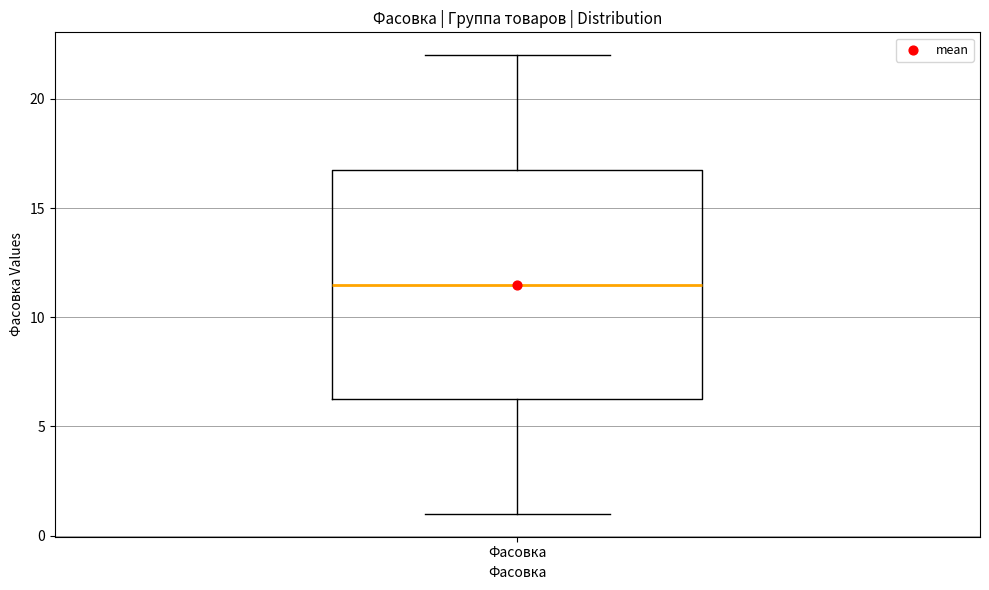

Where is the lower edge of the box for Фасовка on the y-axis? The values are not printed on the chart, so give them approximately, as read against the axis.

6.5